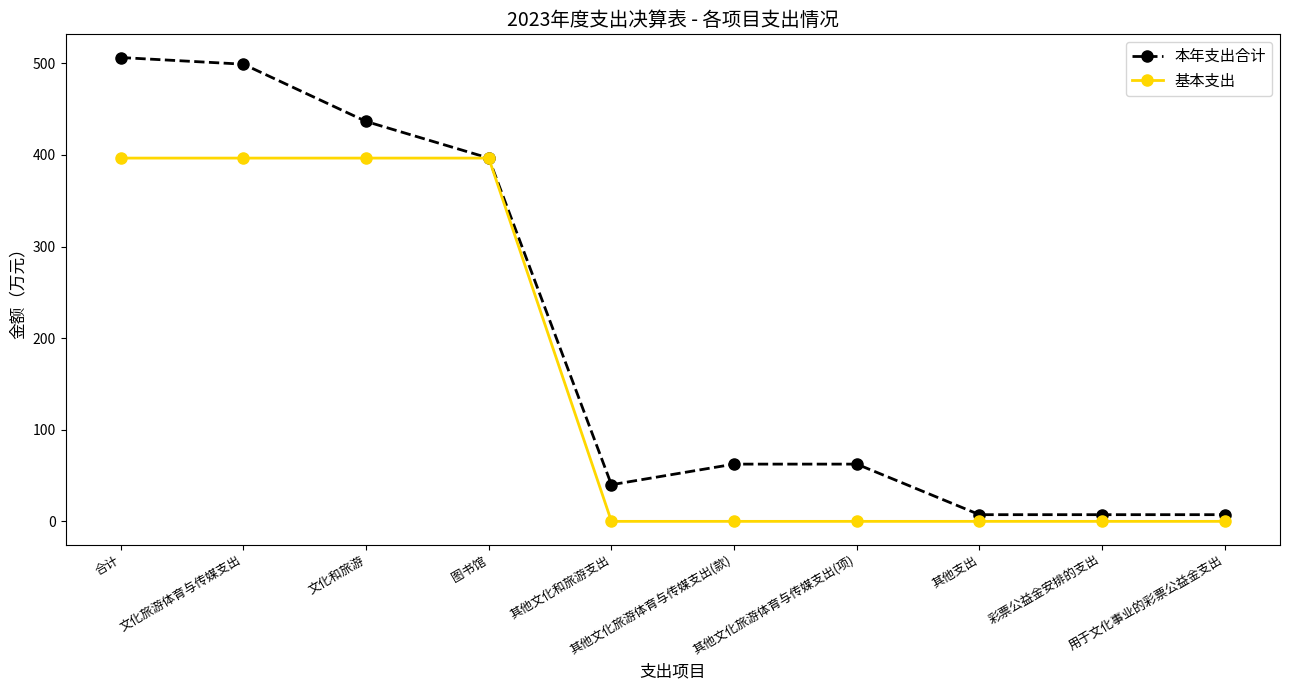

List the series in order of their peak value, lowest first.

基本支出, 本年支出合计